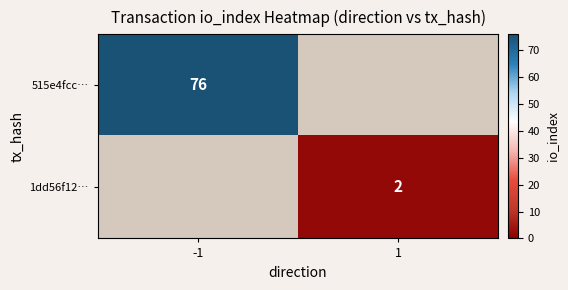

Is the value of 515e4fcc… at -1 greater than the value of 1dd56f12… at 1?

Yes